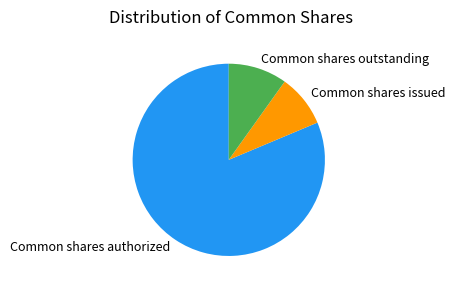

Do Common shares authorized and Common shares outstanding together represent more than half of the pie?

Yes